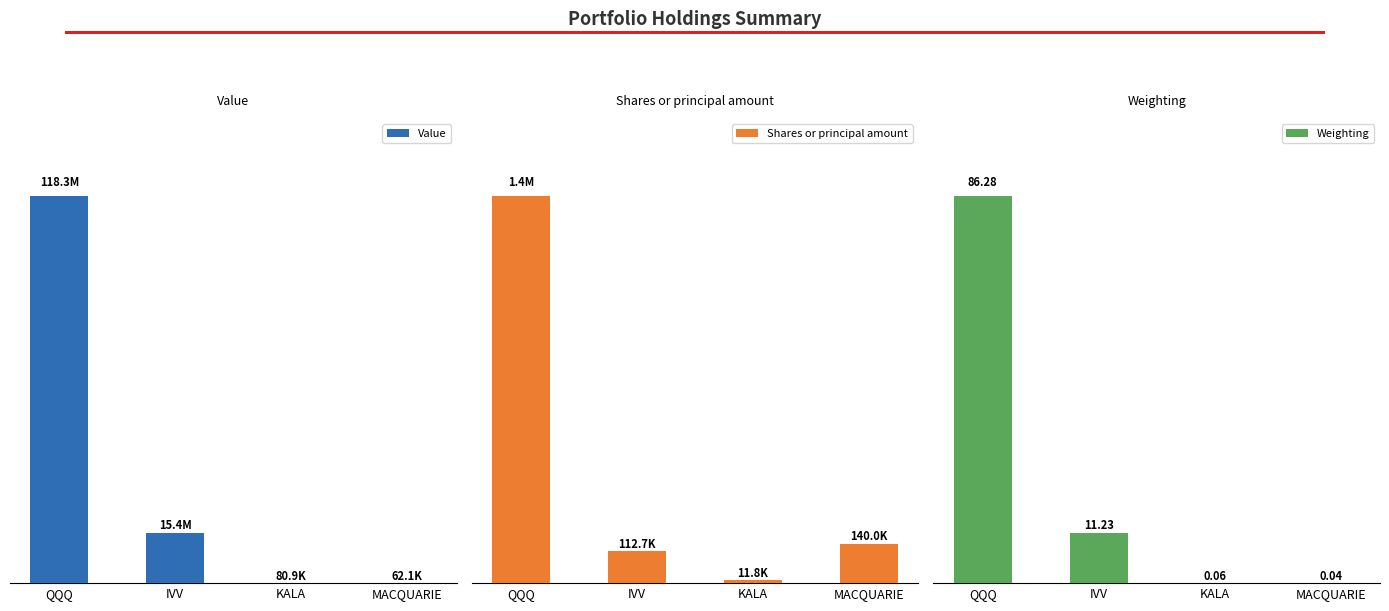

What is the label of the 3rd bar from the left?

KALA